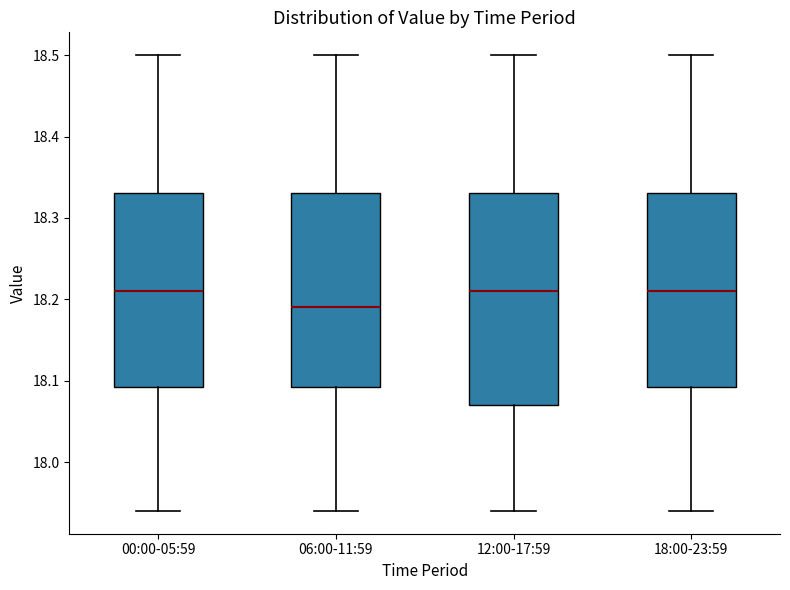

Where does the median line of the box for 06:00-11:59 sit on the y-axis? The values are not printed on the chart, so give them approximately, as read against the axis.

18.19